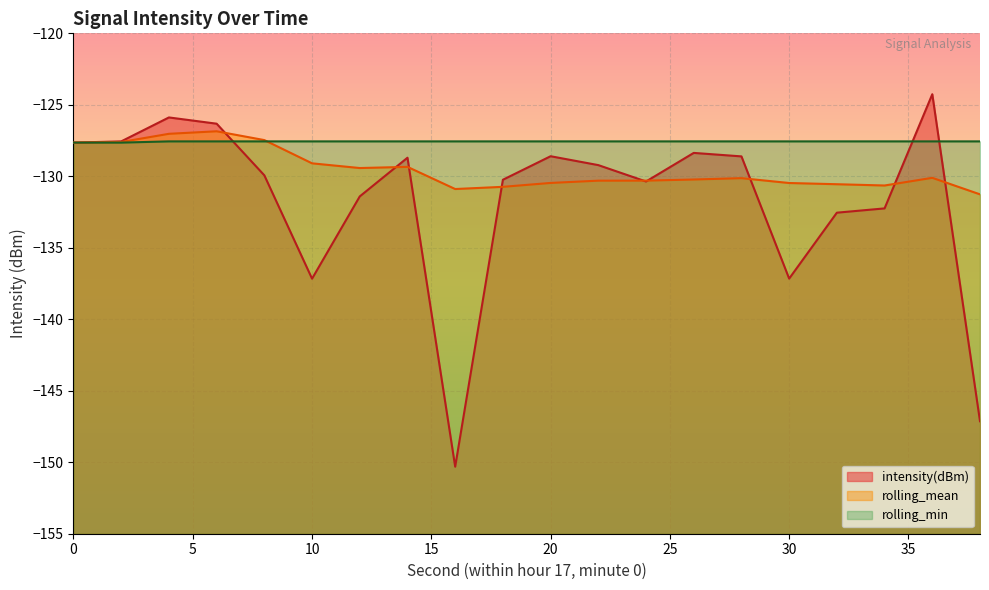

Reading left to right, extract all data points from this chart.

intensity(dBm): -127.6	-127.6	-125.9	-126.3	-129.9	-137.2	-131.4	-128.7	-150.3	-130.2	-128.6	-129.2	-130.4	-128.4	-128.6	-137.2	-132.5	-132.2	-124.3	-147.1
rolling_mean: -127.6	-127.6	-127.0	-126.9	-127.5	-129.1	-129.4	-129.3	-130.9	-130.7	-130.5	-130.3	-130.3	-130.2	-130.1	-130.5	-130.6	-130.6	-130.1	-131.3
rolling_min: -127.6	-127.6	-127.6	-127.6	-127.6	-127.6	-127.6	-127.6	-127.6	-127.6	-127.6	-127.6	-127.6	-127.6	-127.6	-127.6	-127.6	-127.6	-127.6	-127.6